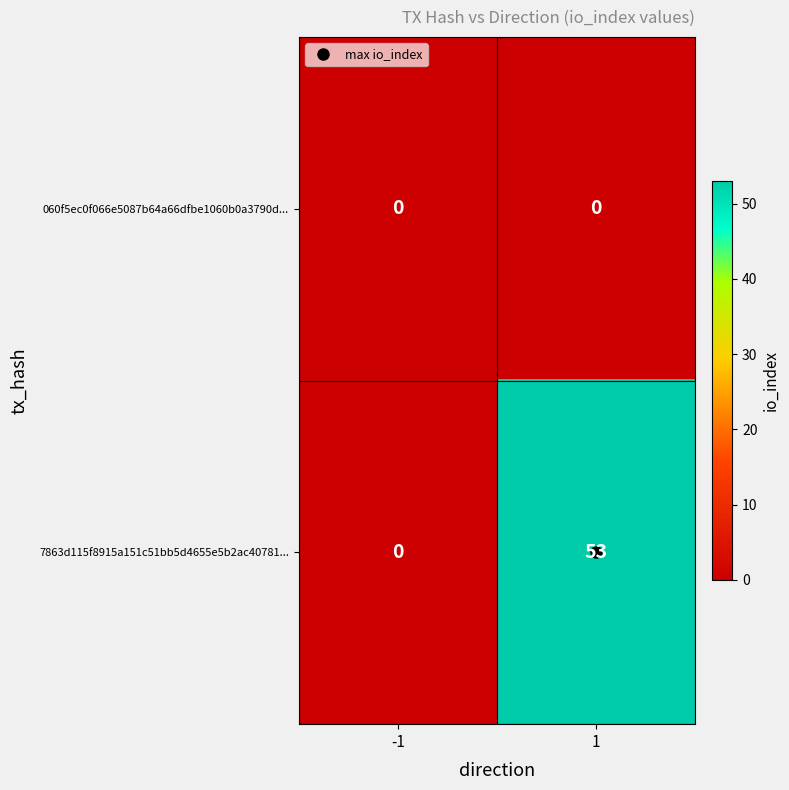

Which series has the widest spread of values?

7863d115f8915a151c51bb5d4655e5b2ac40781...